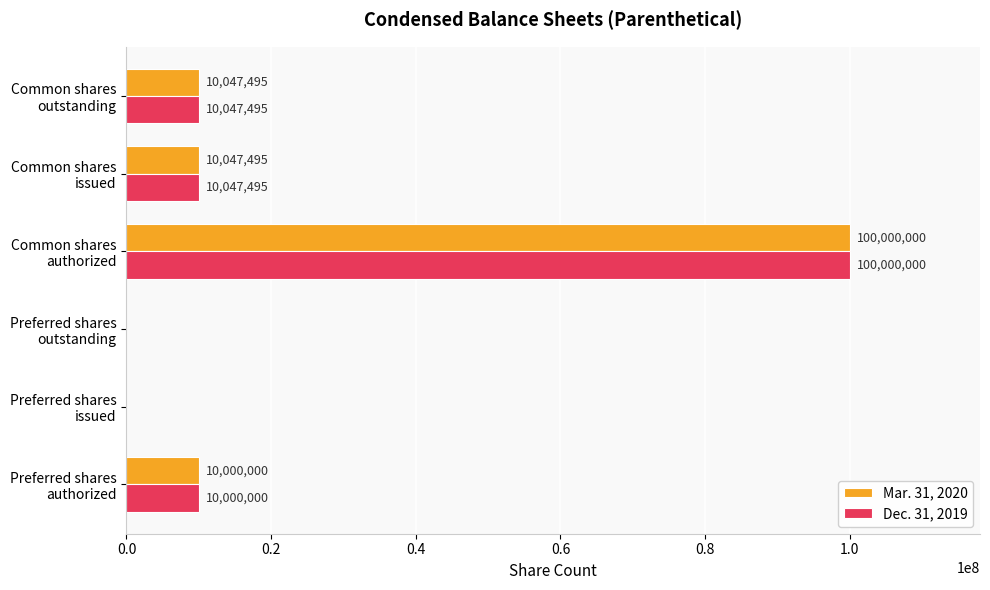

What is the highest value of the Dec. 31, 2019 series?

100000000